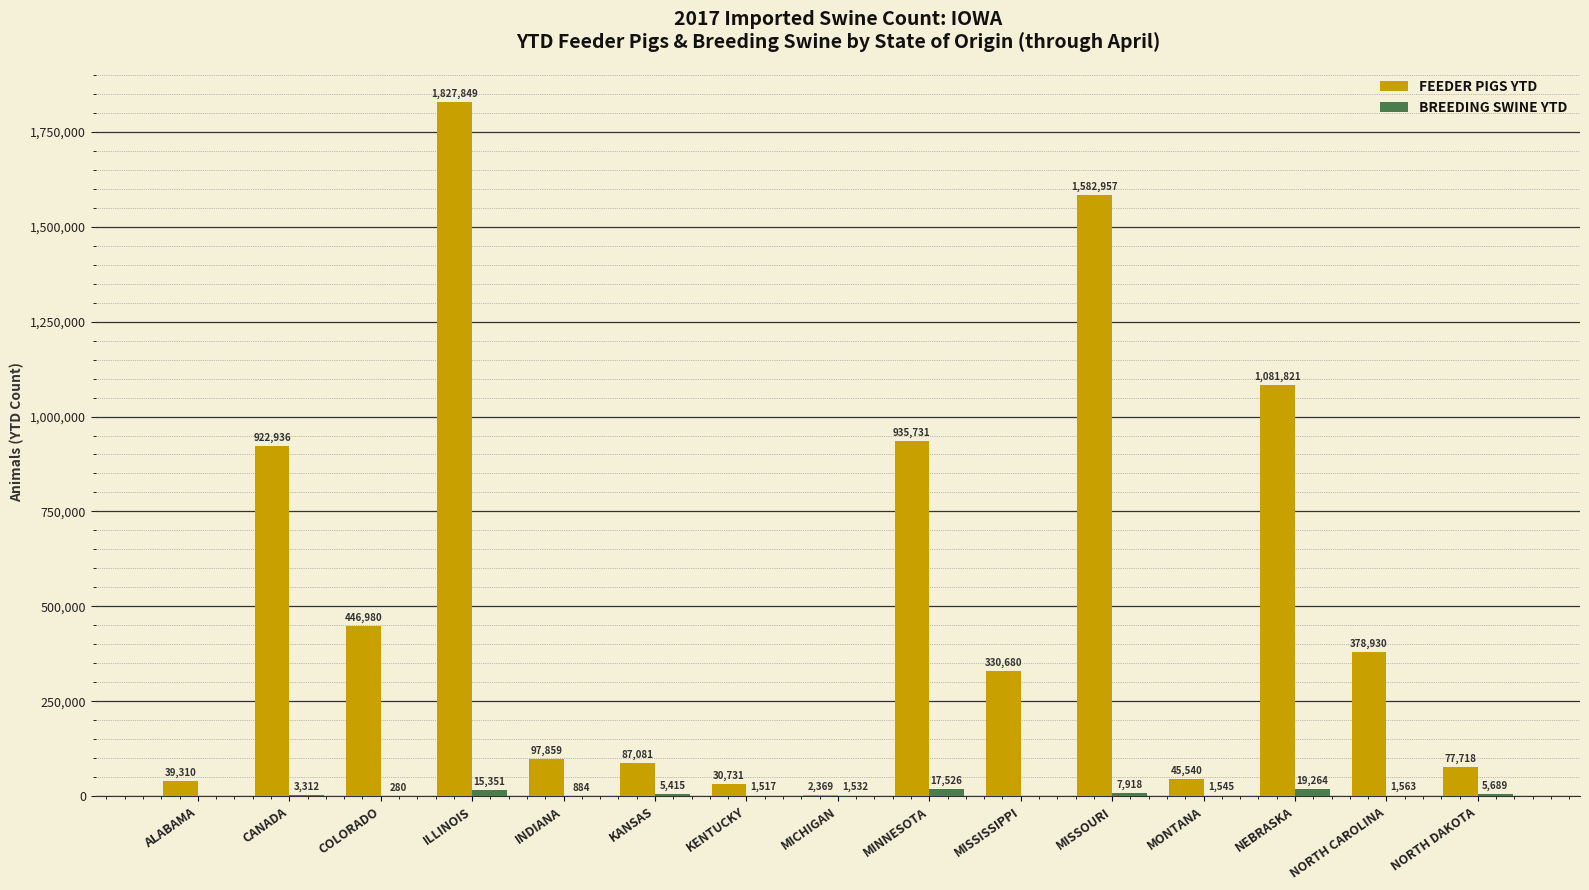

What is the average value of the FEEDER PIGS YTD series?

525899